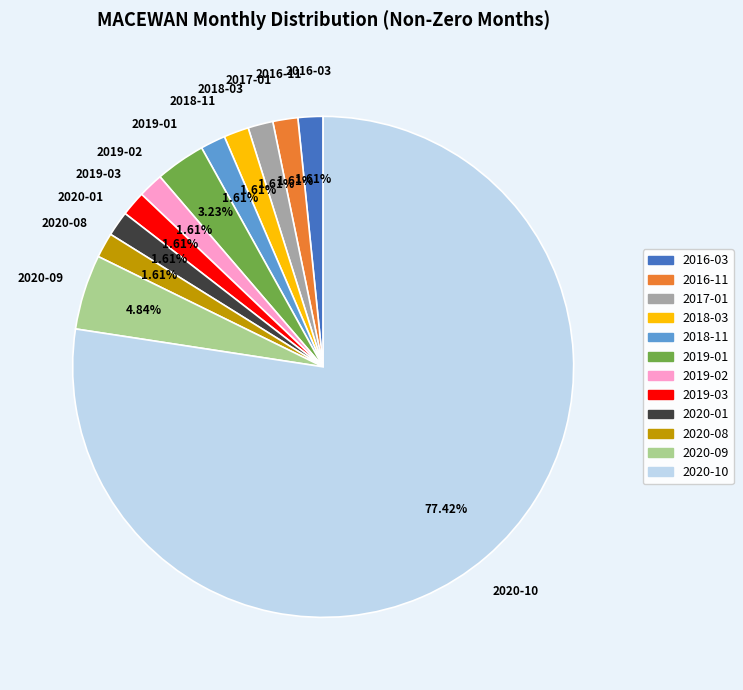

Is the sum of 2016-11 and 2019-01 greater than half?

No